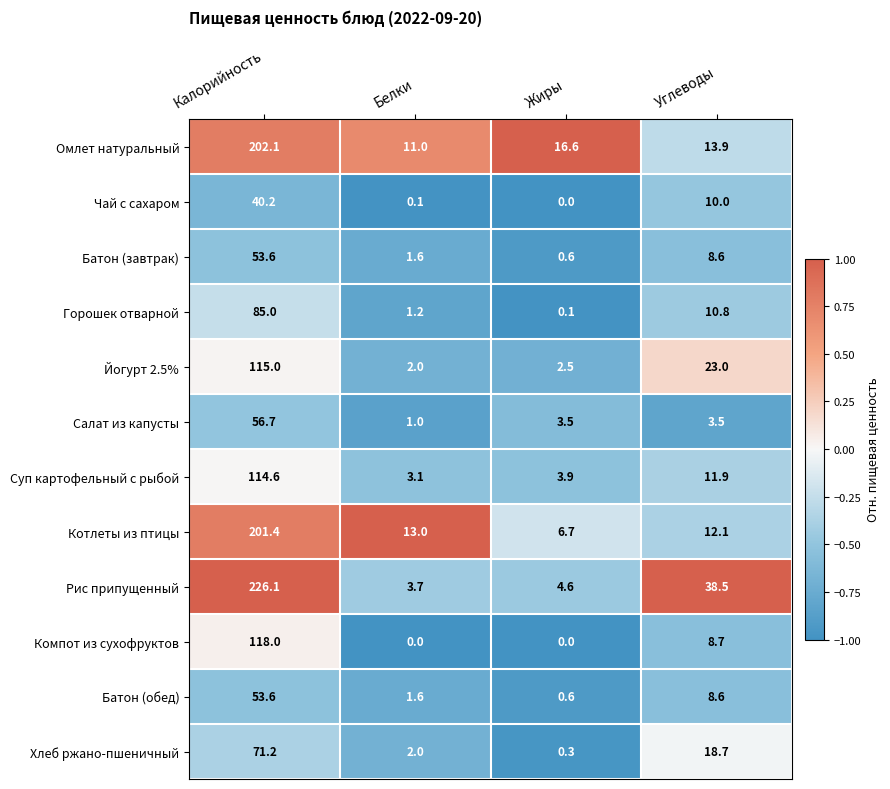

What is the minimum value for Омлет натуральный?

11.0